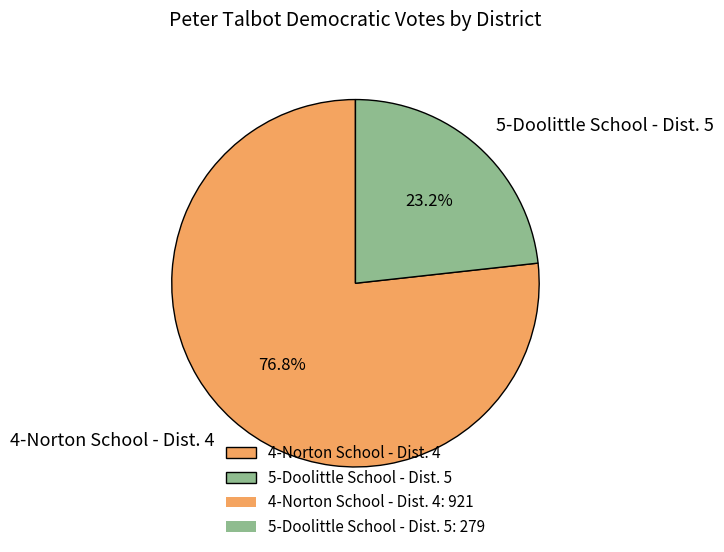

Which category has the smallest portion of the pie?

5-Doolittle School - Dist. 5